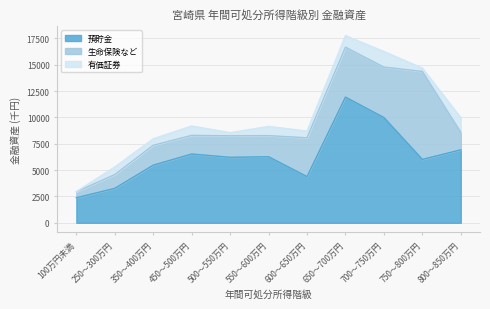

What is the approximate value of 有価証券 at 450～500万円?

892